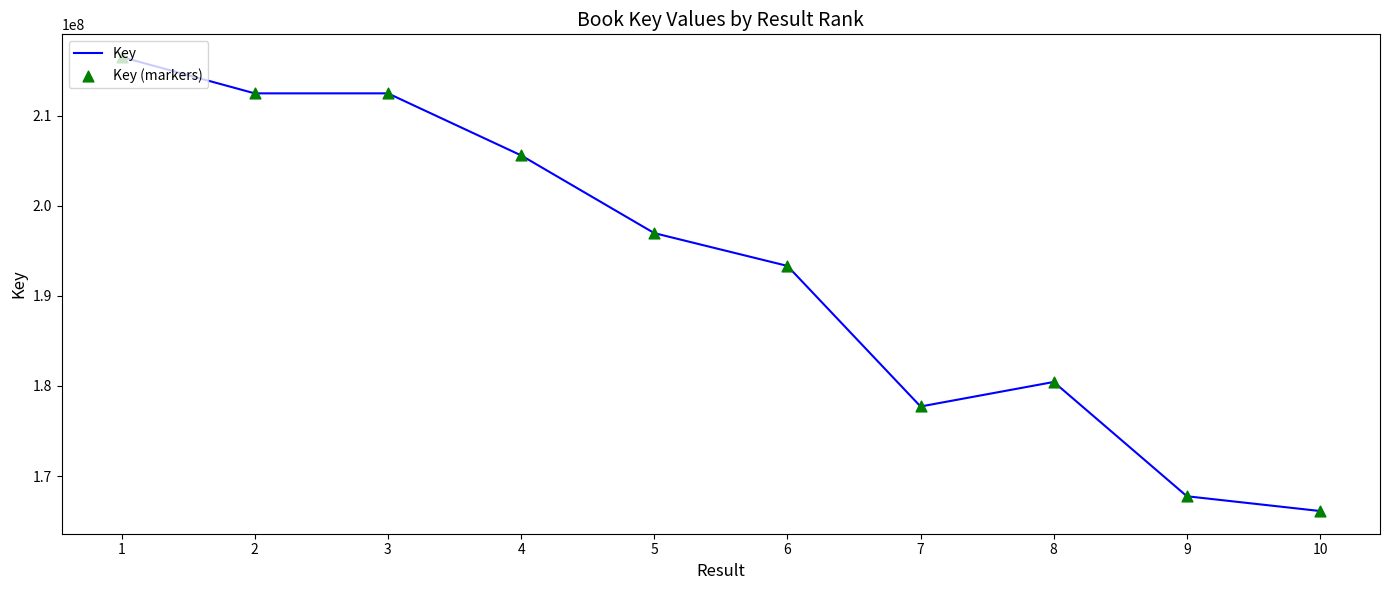

What is the greatest value displayed?

216497359